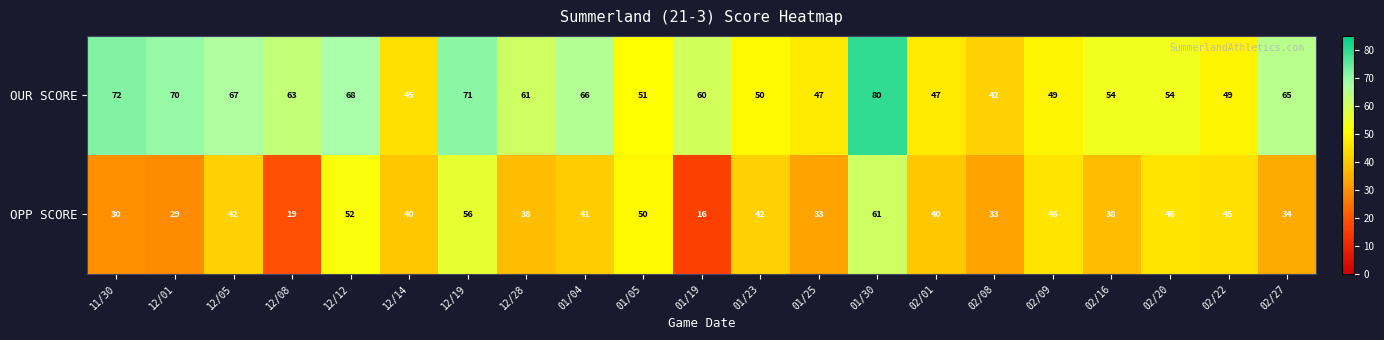

What is the difference between the maximum and minimum values in the OUR SCORE series?

38